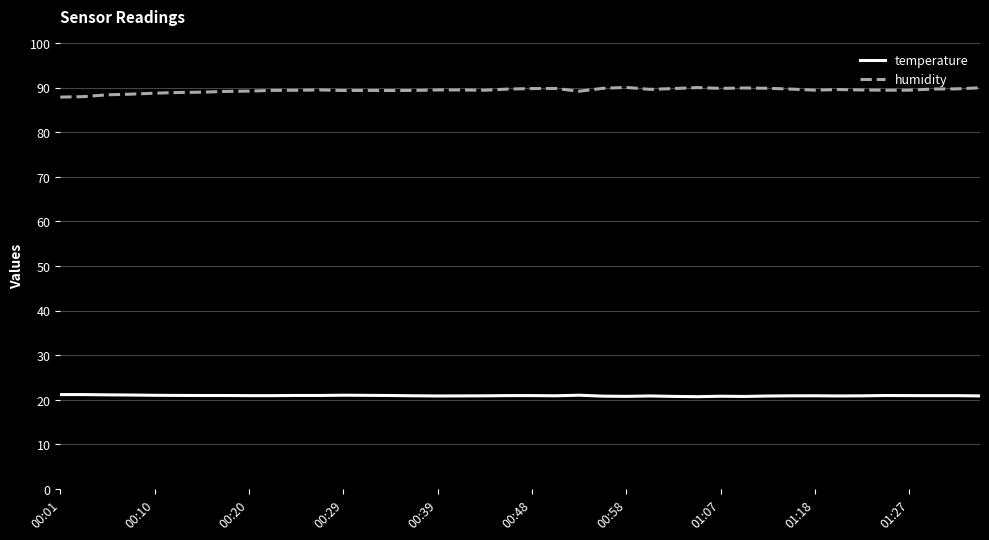

True or false: humidity and temperature cross at least once.

False